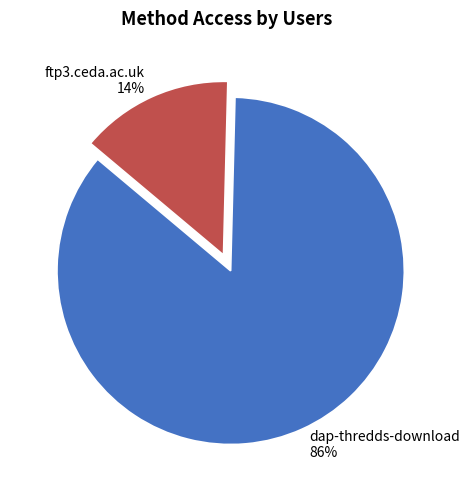

To the nearest percent, what is the average slice percentage?

50%